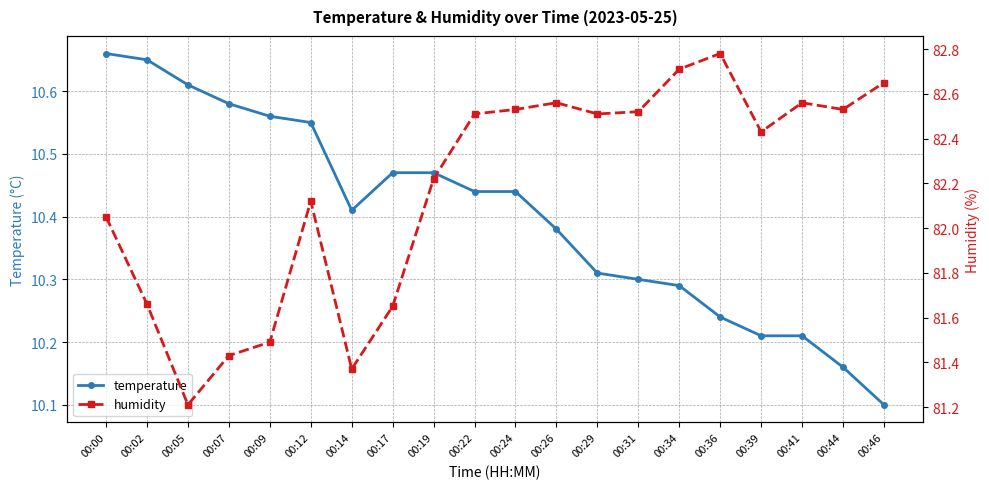

At which category does temperature reach its first local valley?

00:14